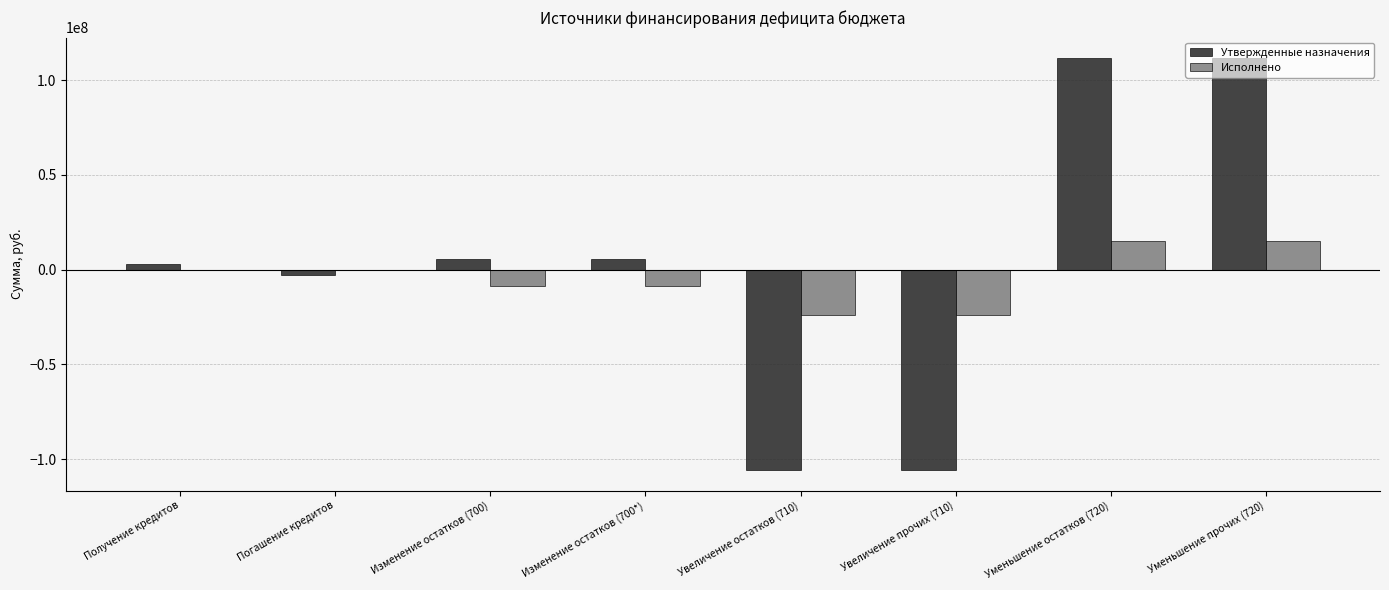

Is the value of Утвержденные назначения at Уменьшение прочих (720) greater than the value of Исполнено at Получение кредитов?

Yes